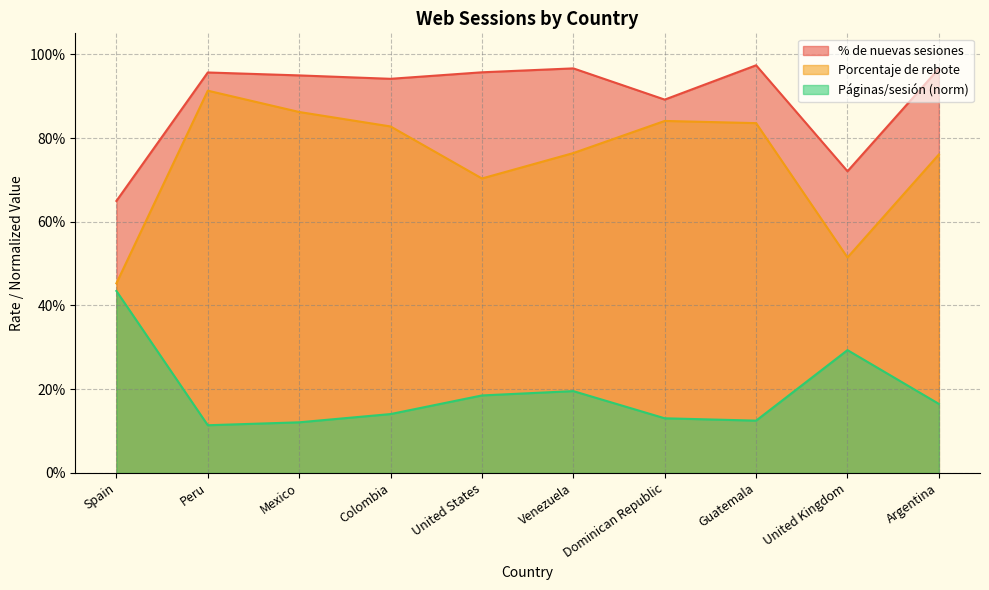

Which has a higher value, Mexico or United States?

United States